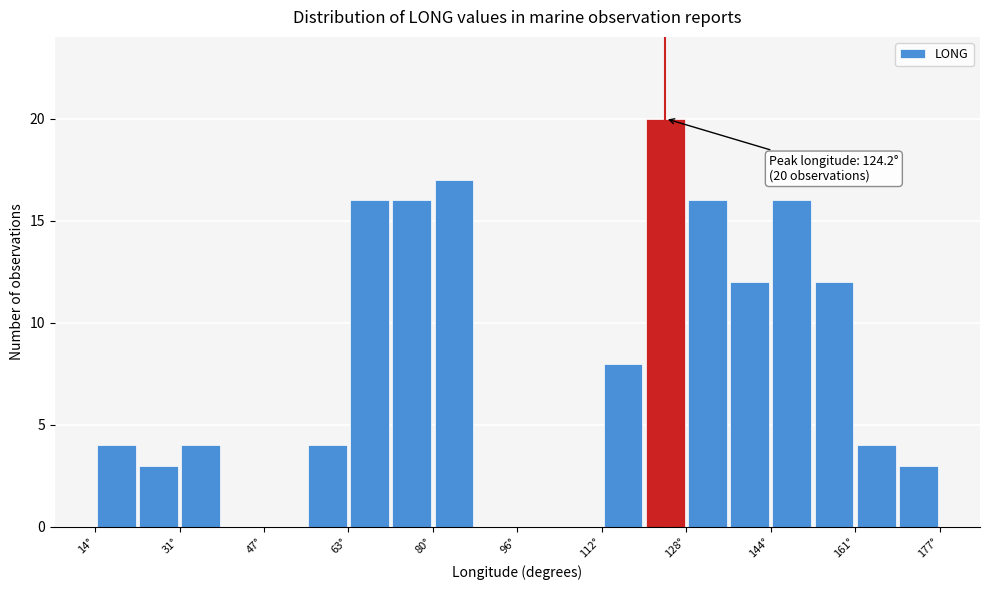

Over which range of the x-axis is the bar tallest?

120 to 128